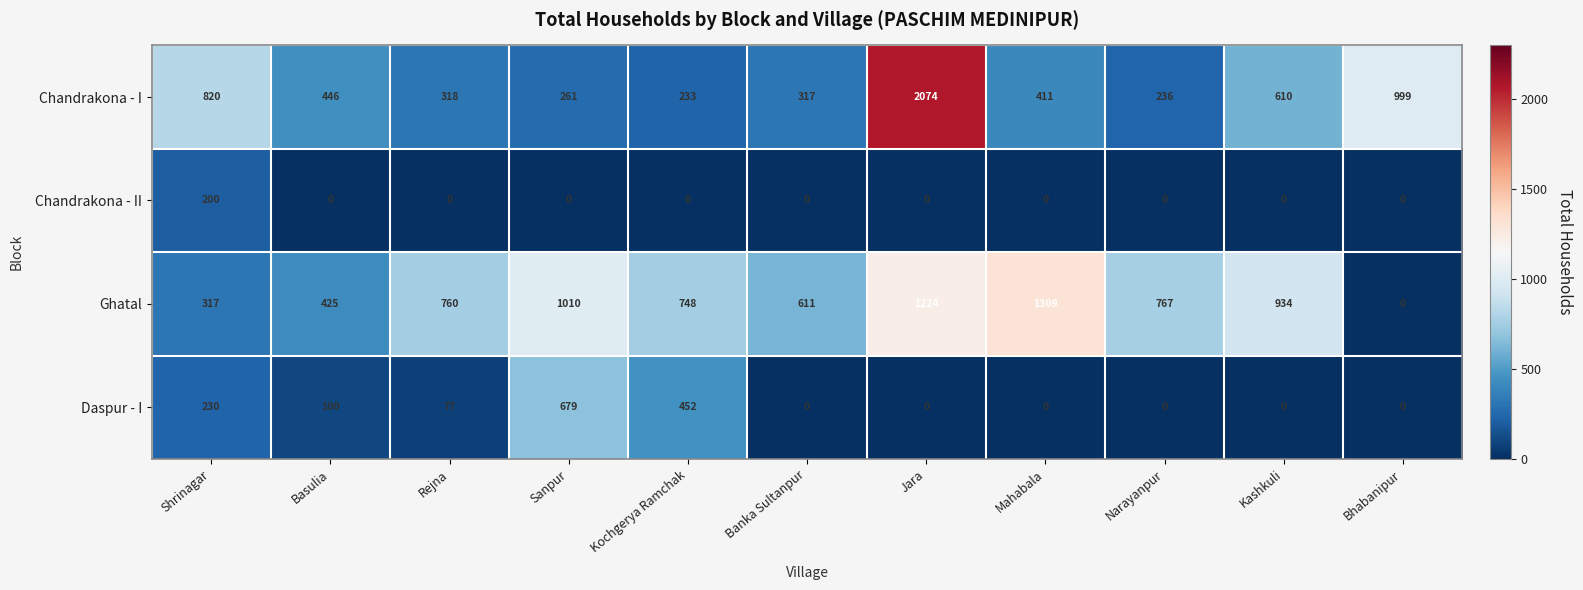

At how many categories does at least one series exceed 145?

11